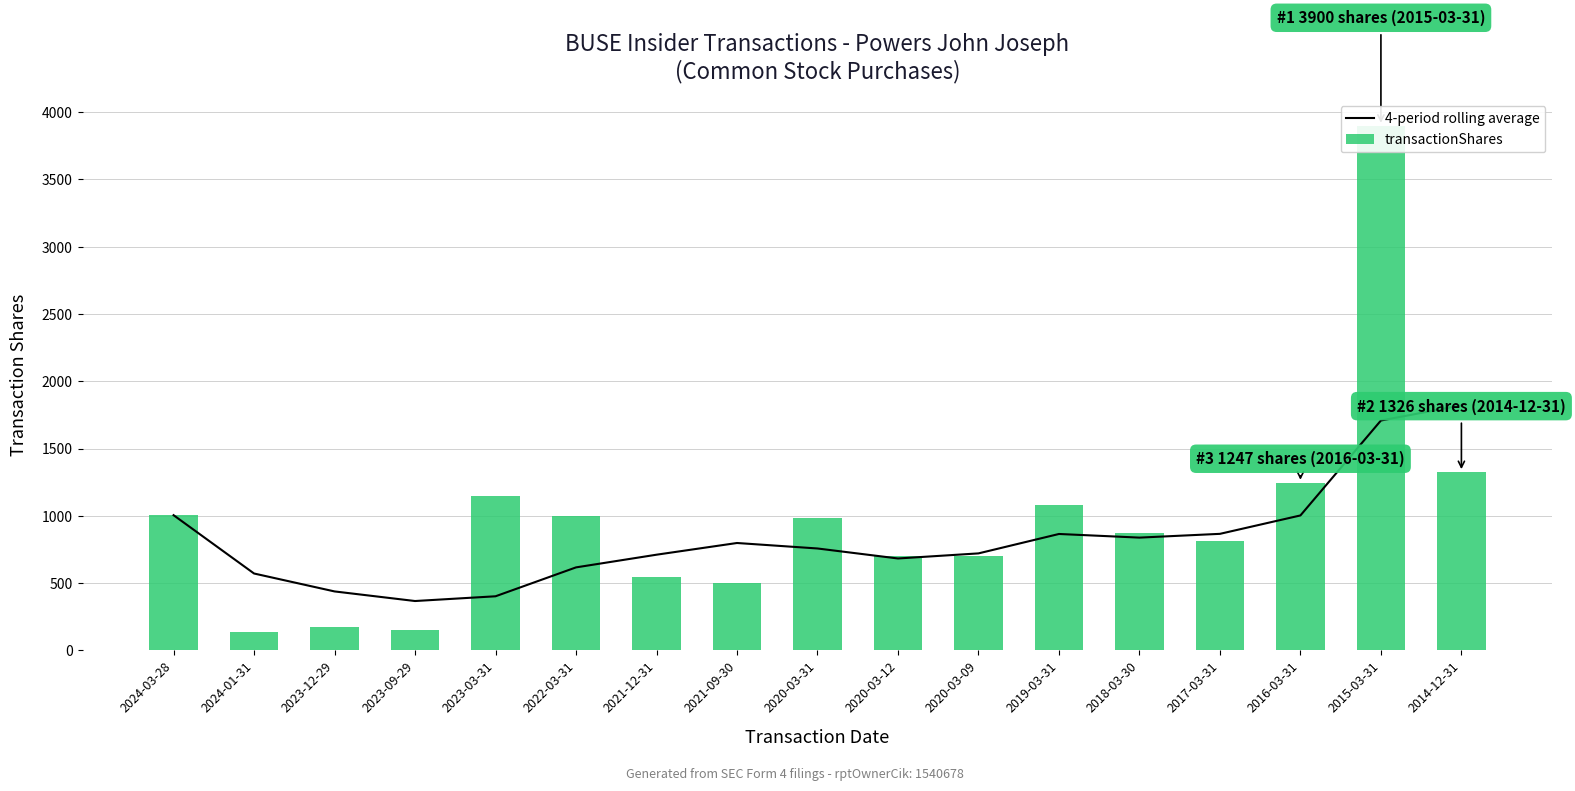

At how many categories does at least one series exceed 1042?

5